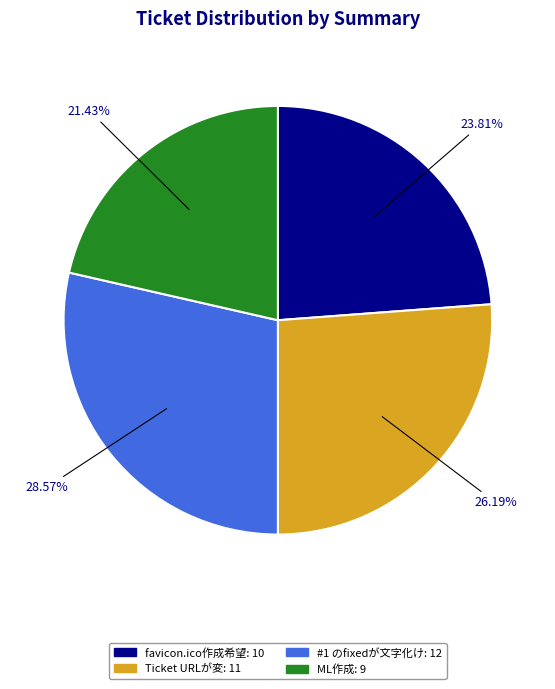

To the nearest percent, what is the difference between the largest and smallest slice percentages?

7%